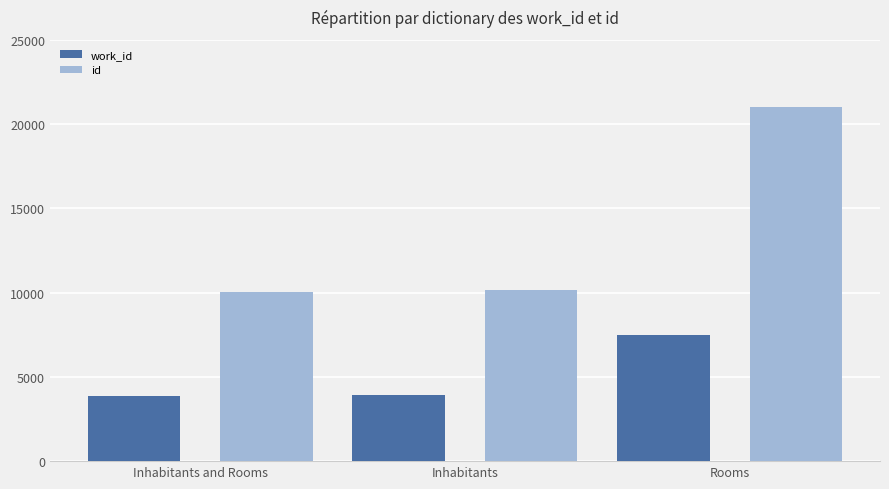

At which category is the sum across all series the highest?

Rooms